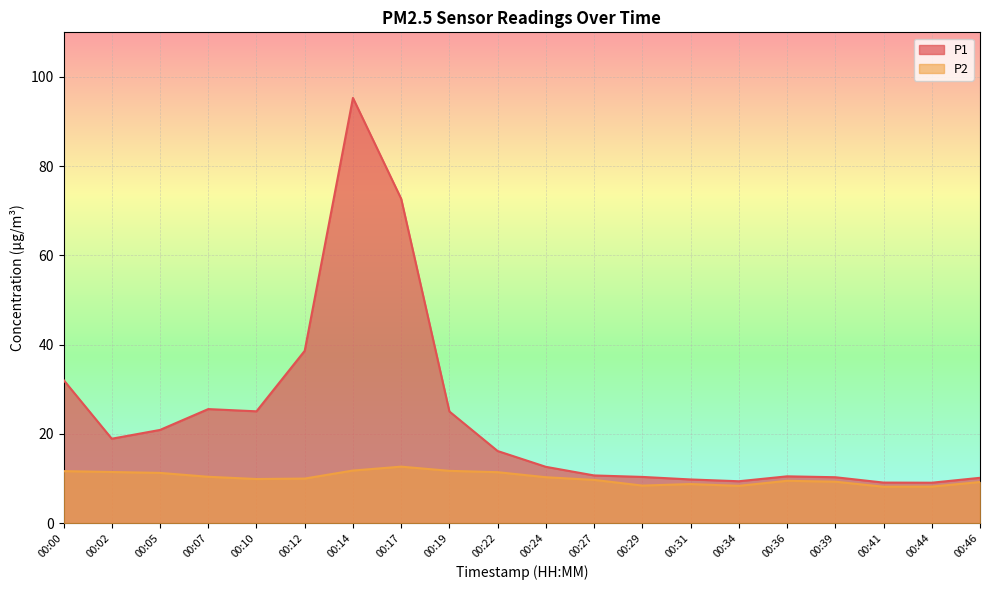

What is the sum of all P2 values?

202.3